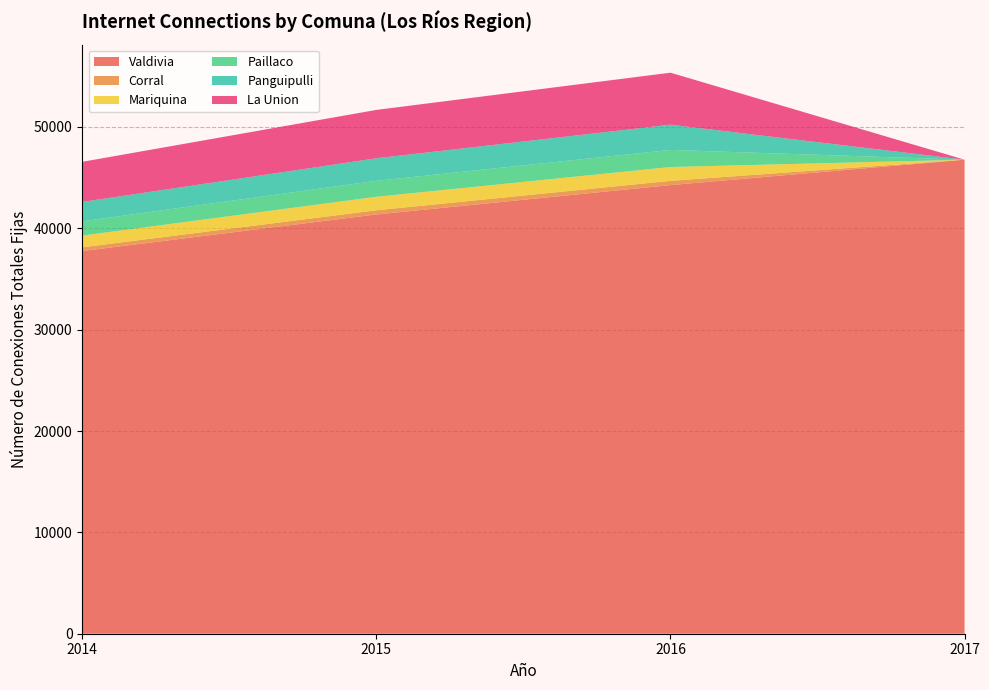

Reading left to right, extract all data points from this chart.

Valdivia: 37757	41368	44265	46770
Corral: 371	411	418	0
Mariquina: 1158	1332	1364	0
Paillaco: 1407	1577	1685	0
Panguipulli: 1911	2223	2491	0
La Union: 3957	4772	5131	0